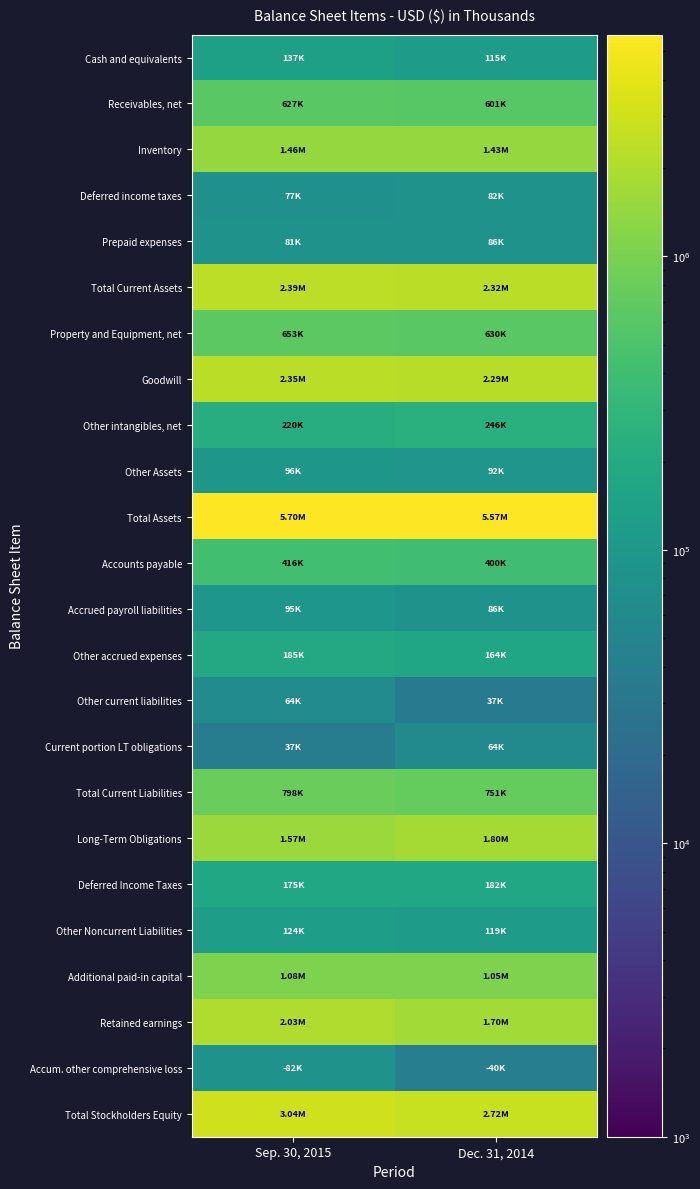

Reading left to right, what are all the values shown in this chart?

Cash and equivalents: Sep. 30, 2015=137086	Dec. 31, 2014=114605
Receivables, net: Sep. 30, 2015=626780	Dec. 31, 2014=601422
Inventory: Sep. 30, 2015=1464627	Dec. 31, 2014=1433847
Deferred income taxes: Sep. 30, 2015=77401	Dec. 31, 2014=81744
Prepaid expenses: Sep. 30, 2015=81249	Dec. 31, 2014=85799
Total Current Assets: Sep. 30, 2015=2387143	Dec. 31, 2014=2317417
Property and Equipment, net: Sep. 30, 2015=652780	Dec. 31, 2014=629987
Goodwill: Sep. 30, 2015=2348092	Dec. 31, 2014=2288895
Other intangibles, net: Sep. 30, 2015=219632	Dec. 31, 2014=245525
Other Assets: Sep. 30, 2015=96385	Dec. 31, 2014=91668
Total Assets: Sep. 30, 2015=5704032	Dec. 31, 2014=5573492
Accounts payable: Sep. 30, 2015=416341	Dec. 31, 2014=400202
Accrued payroll liabilities: Sep. 30, 2015=95014	Dec. 31, 2014=86016
Other accrued expenses: Sep. 30, 2015=185072	Dec. 31, 2014=164148
Other current liabilities: Sep. 30, 2015=64097	Dec. 31, 2014=36815
Current portion LT obligations: Sep. 30, 2015=37174	Dec. 31, 2014=63515
Total Current Liabilities: Sep. 30, 2015=797698	Dec. 31, 2014=750696
Long-Term Obligations: Sep. 30, 2015=1570056	Dec. 31, 2014=1801047
Deferred Income Taxes: Sep. 30, 2015=175310	Dec. 31, 2014=181662
Other Noncurrent Liabilities: Sep. 30, 2015=124255	Dec. 31, 2014=119430
Additional paid-in capital: Sep. 30, 2015=1084423	Dec. 31, 2014=1054686
Retained earnings: Sep. 30, 2015=2031324	Dec. 31, 2014=1703161
Accum. other comprehensive loss: Sep. 30, 2015=82088	Dec. 31, 2014=40225
Total Stockholders Equity: Sep. 30, 2015=3036713	Dec. 31, 2014=2720657